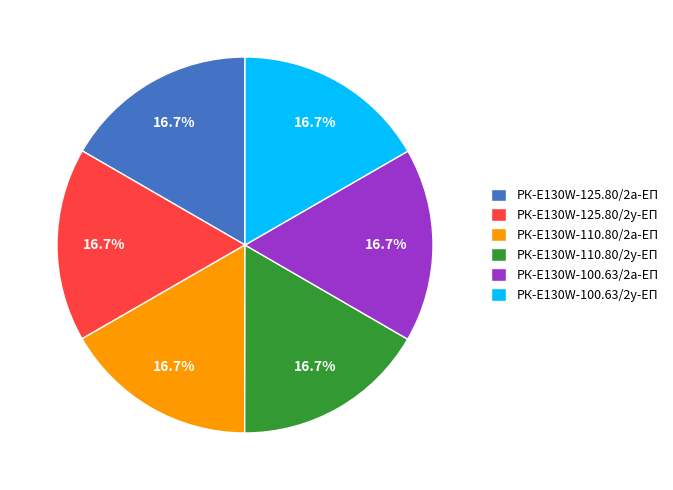

Do РК-E130W-125.80/2а-ЕП and РК-E130W-100.63/2а-ЕП together represent more than half of the pie?

No